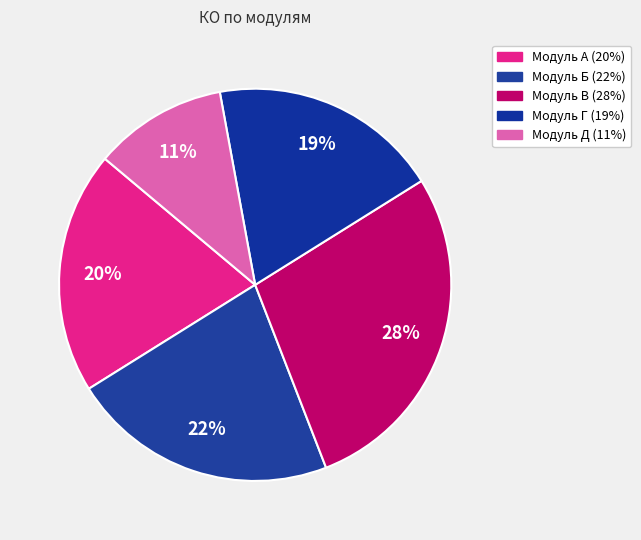

What is the change in value from Модуль А to Модуль Д?

-9